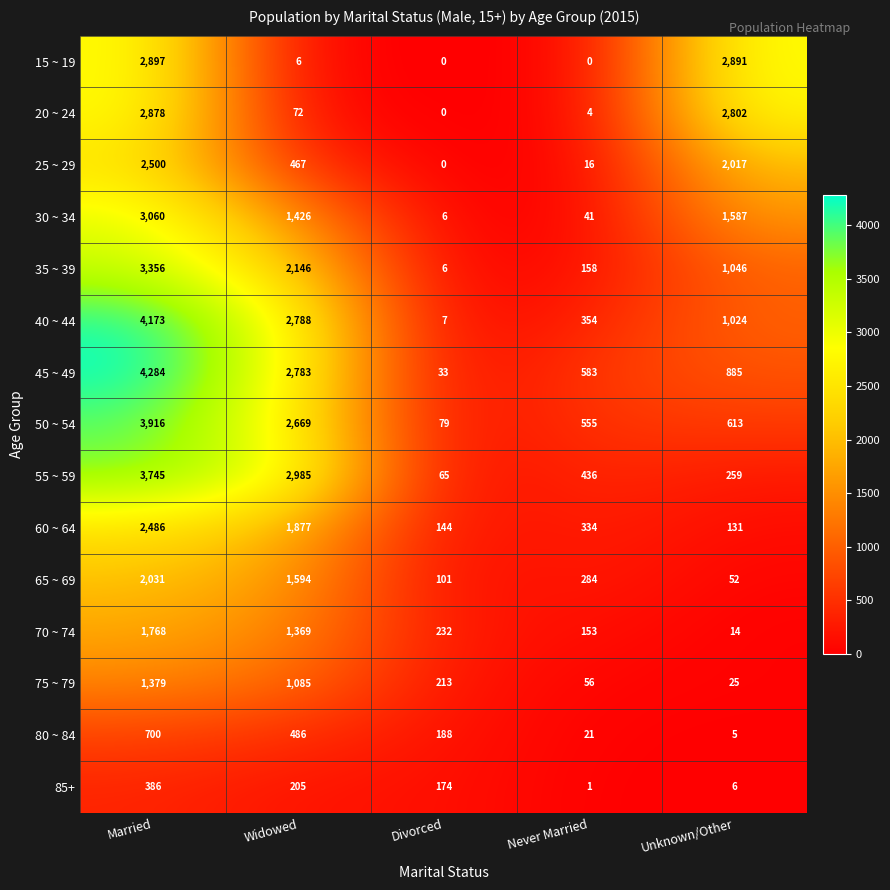

What is the total value across all series at Divorced?

1248